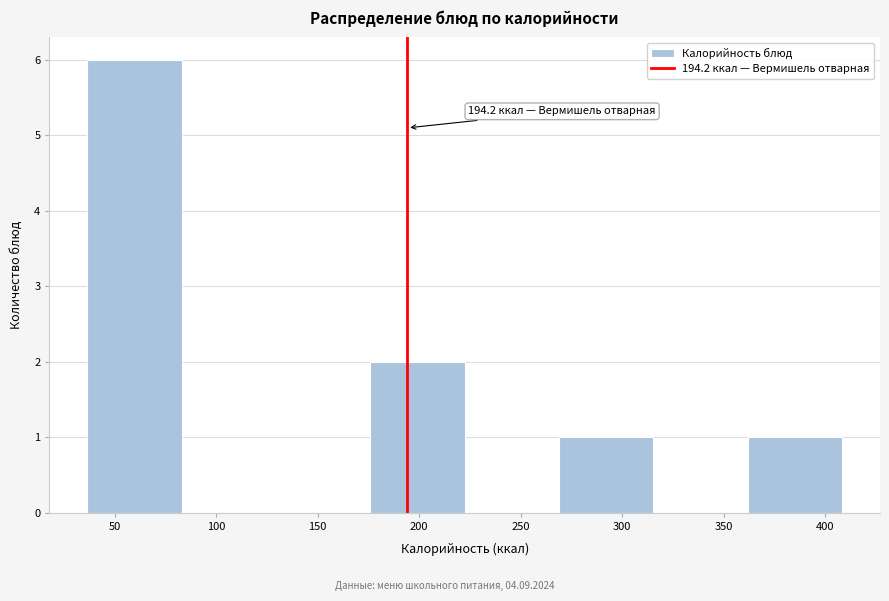

Over which range of the x-axis is the bar tallest?

35 to 85